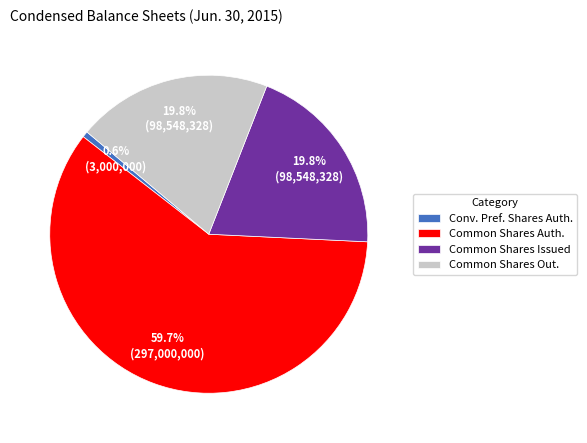

Which slice represents more than half of the pie?

Common Shares Auth.